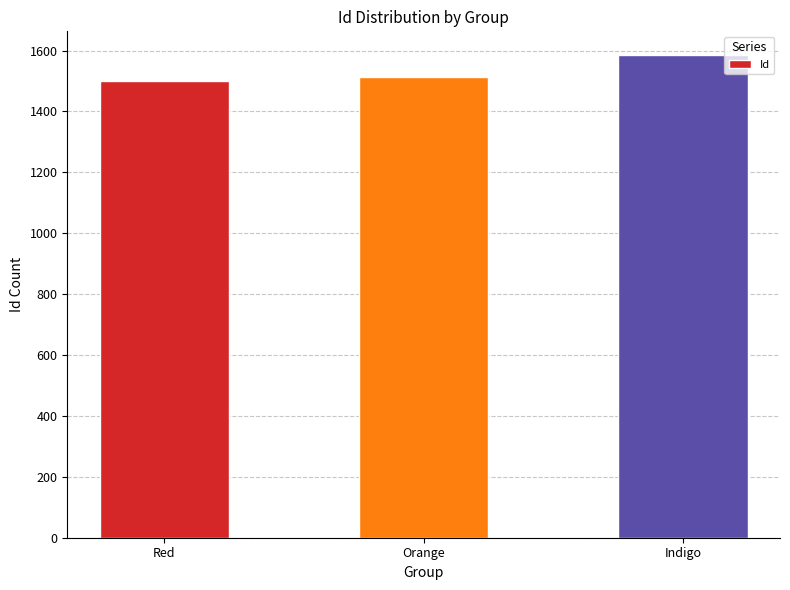

How many values are between 1499 and 1584?

3